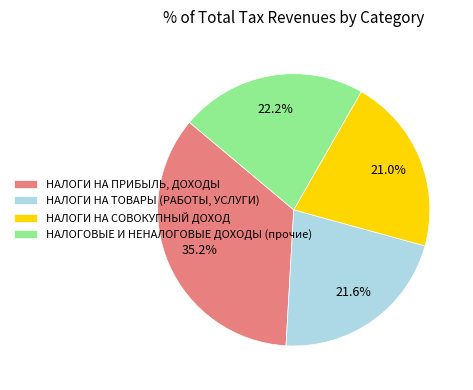

The НАЛОГИ НА ТОВАРЫ (РАБОТЫ, УСЛУГИ) slice represents 11% of the pie. True or false?

False